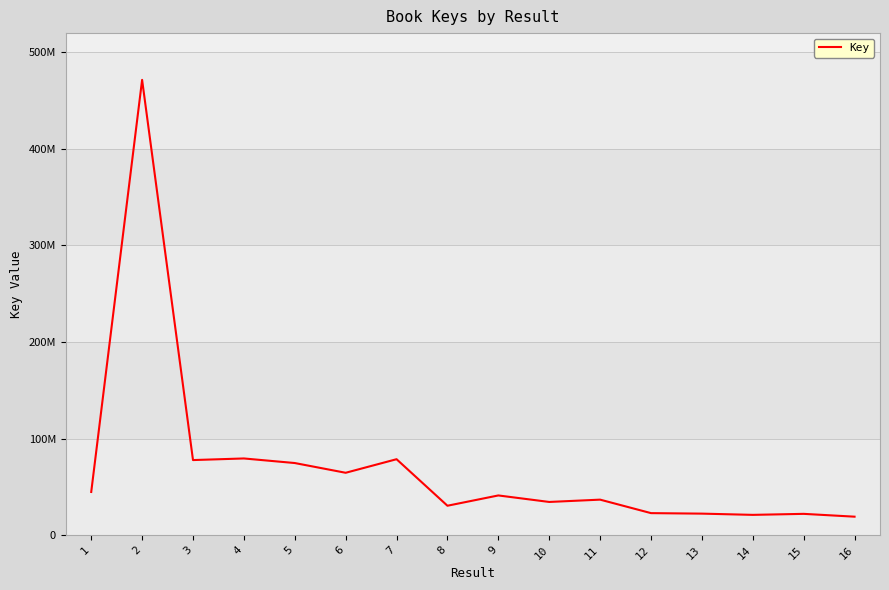

The chart shows a value of 19088474 at 16. True or false?

True